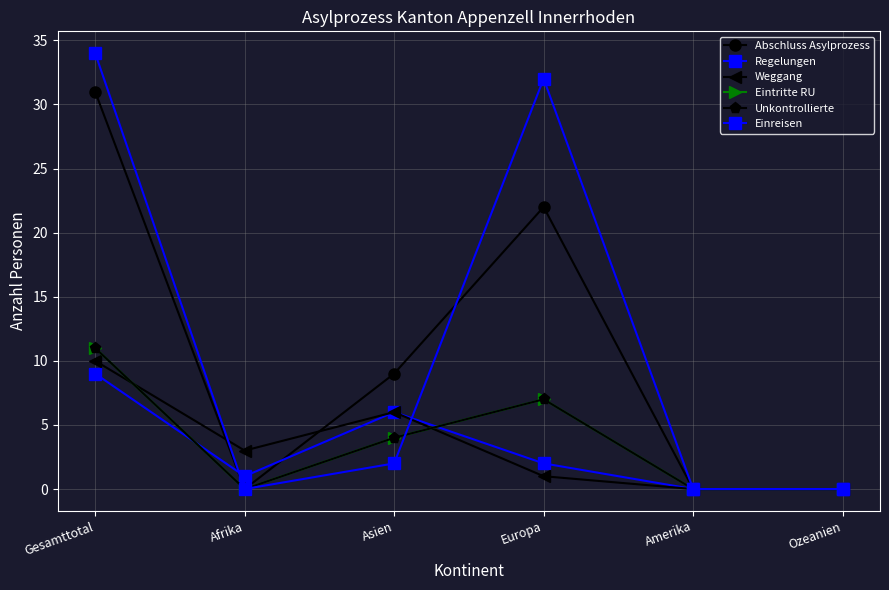

How many times do Regelungen and Eintritte RU cross each other?

2